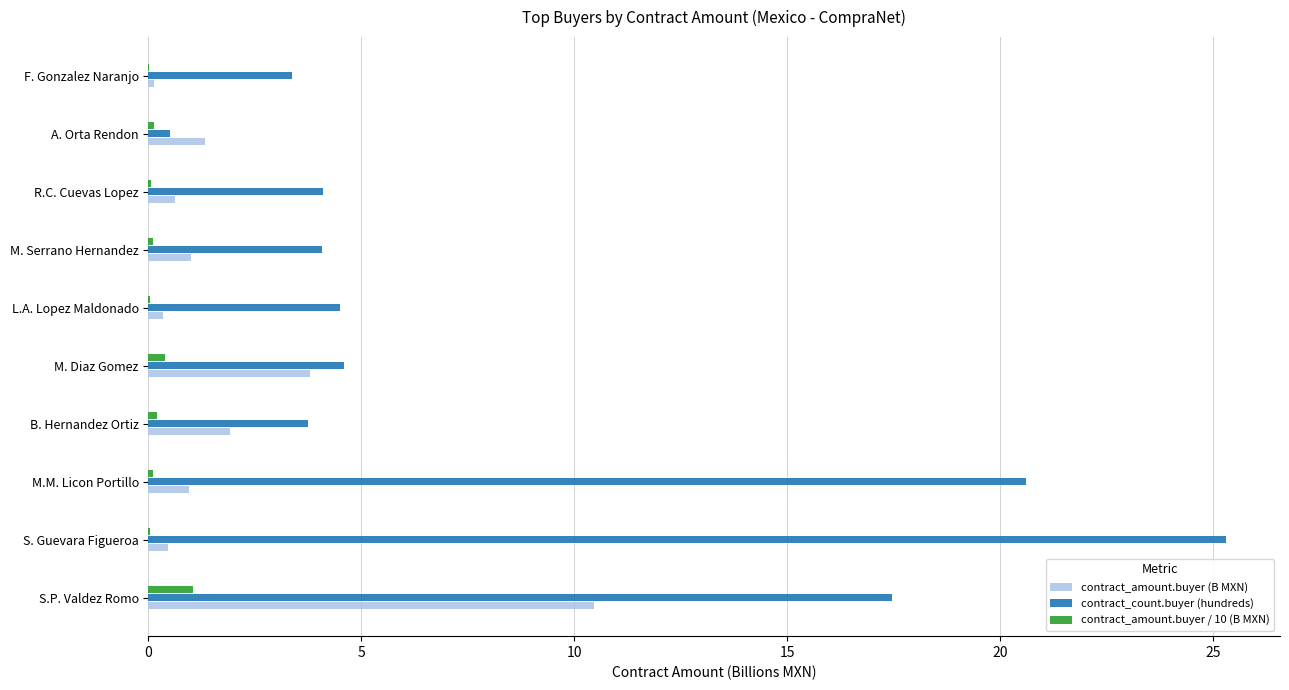

Which series has the largest range (max minus min)?

contract_count.buyer (hundreds)